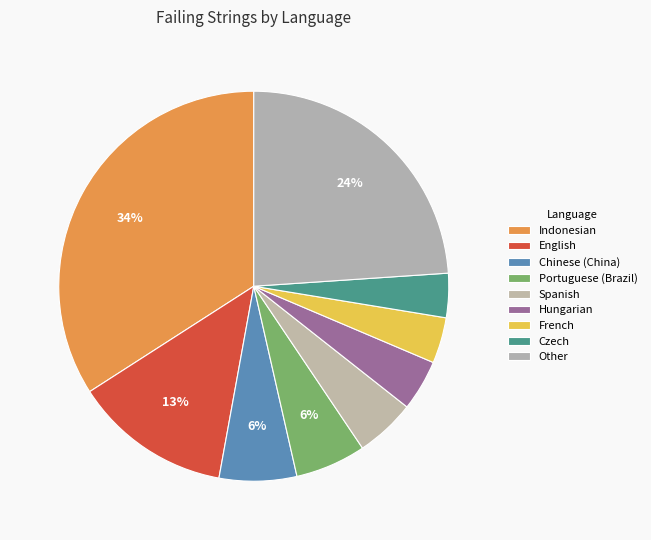

To the nearest percent, what is the average slice percentage?

11%